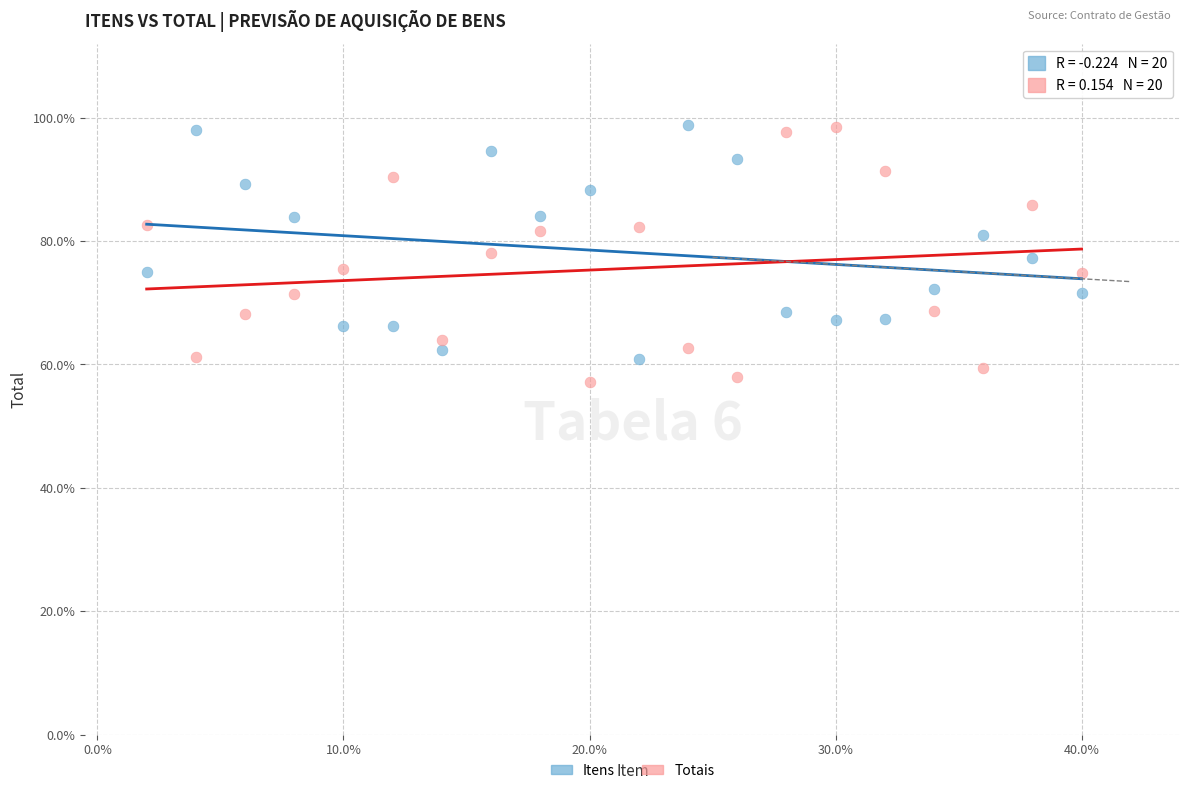

Which series has the widest spread of Y values?

Totais